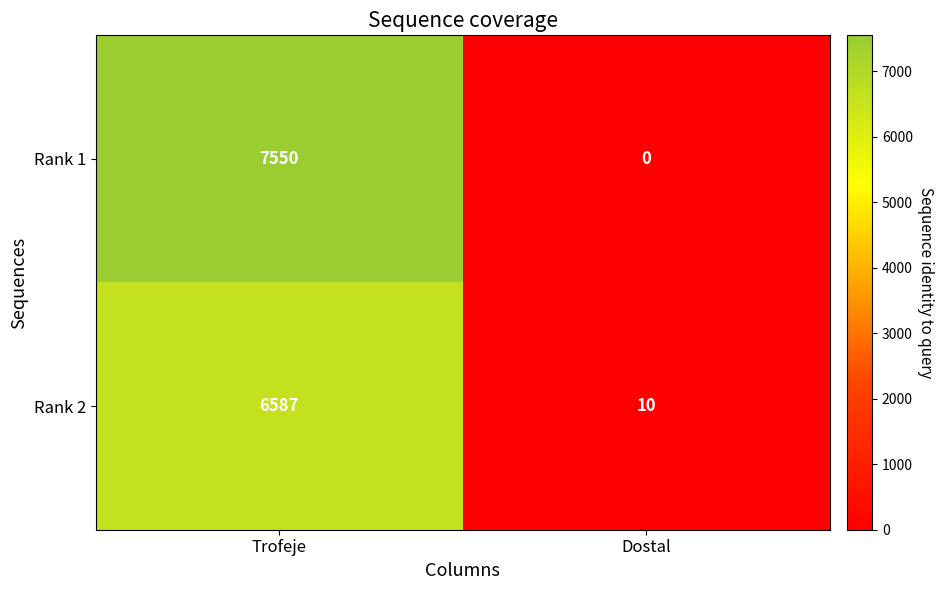

Reading left to right, extract all data points from this chart.

Rank 1: Trofeje=7550	Dostal=0
Rank 2: Trofeje=6587	Dostal=10